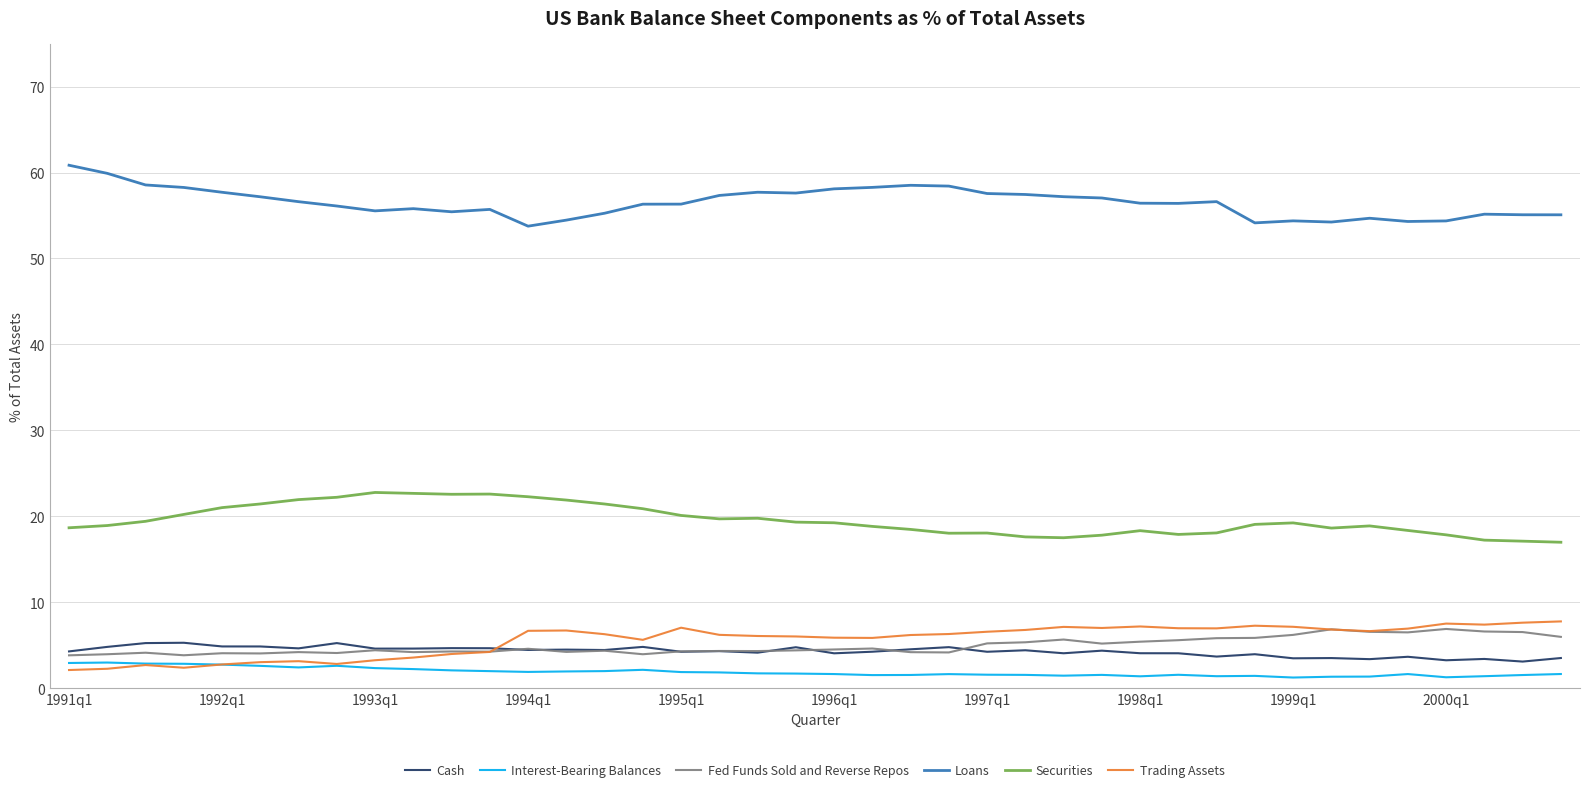

Which series has the largest total across all categories?

Loans